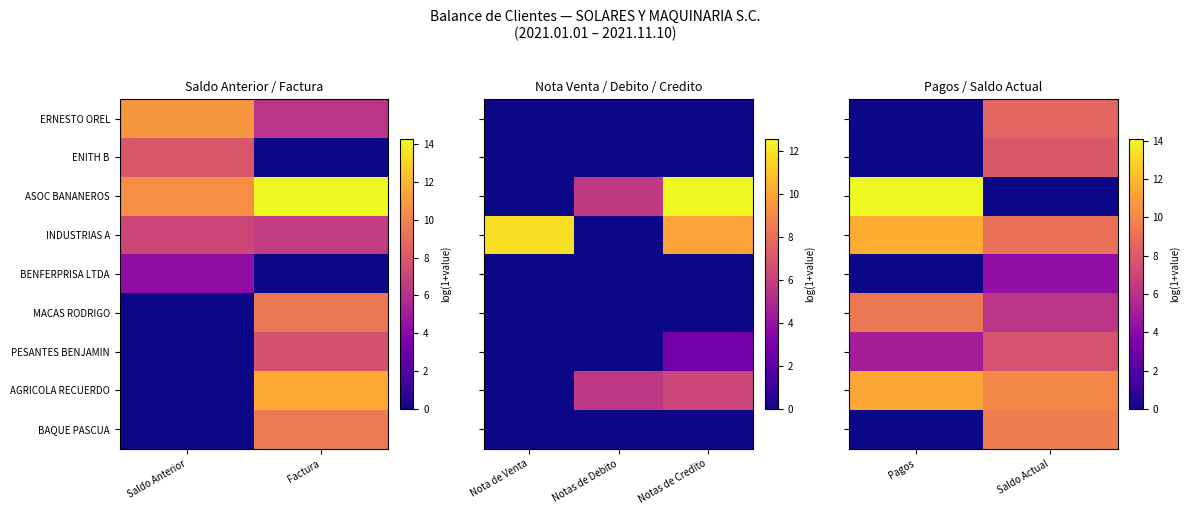

How many series are shown in this chart?

9